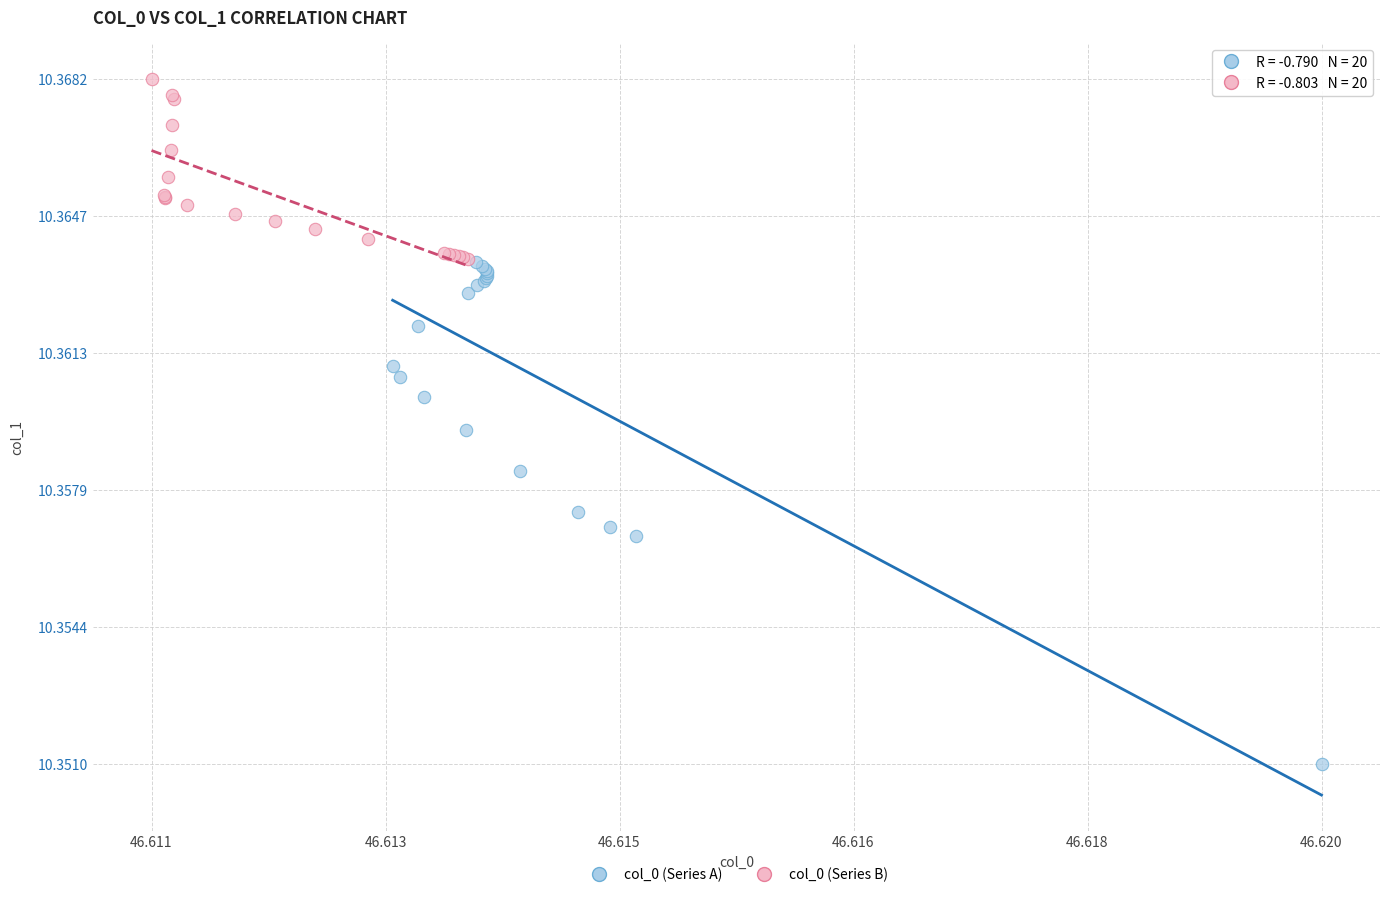

Which series has the largest Y range (max minus min)?

col_0 (Series A)